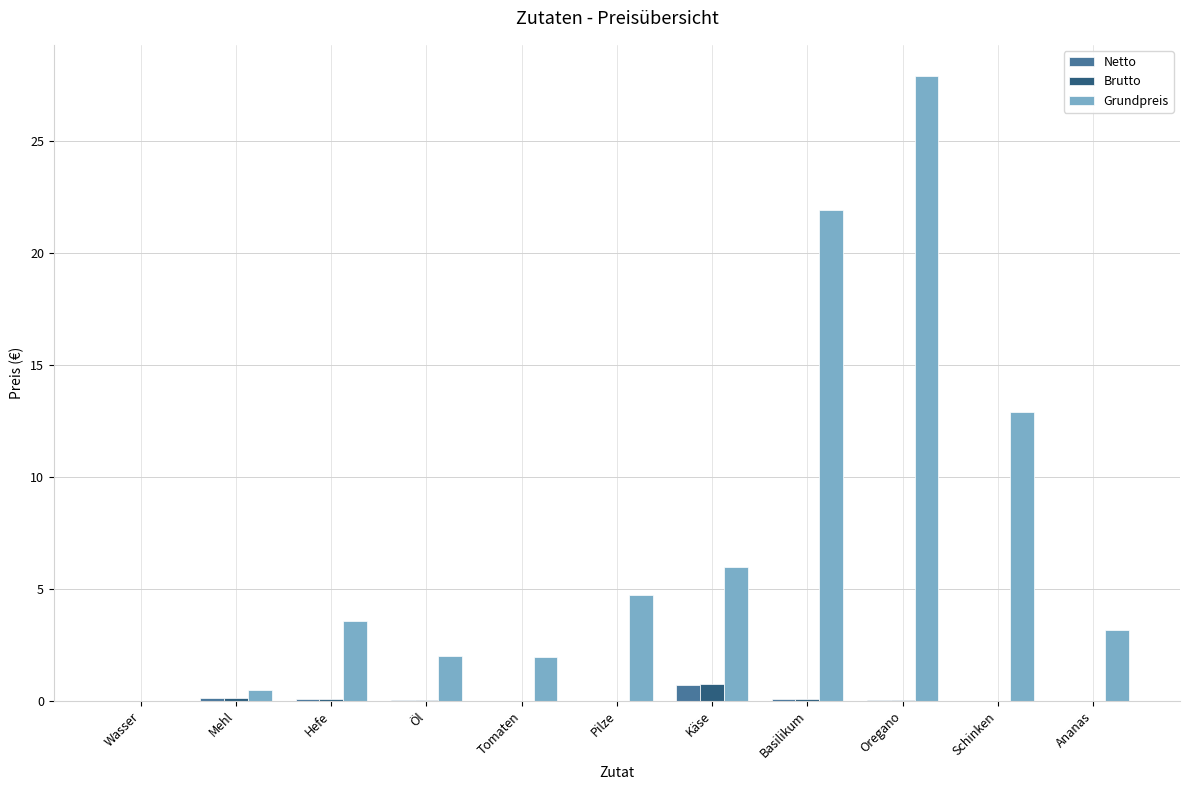

At which category is the sum across all series the highest?

Oregano